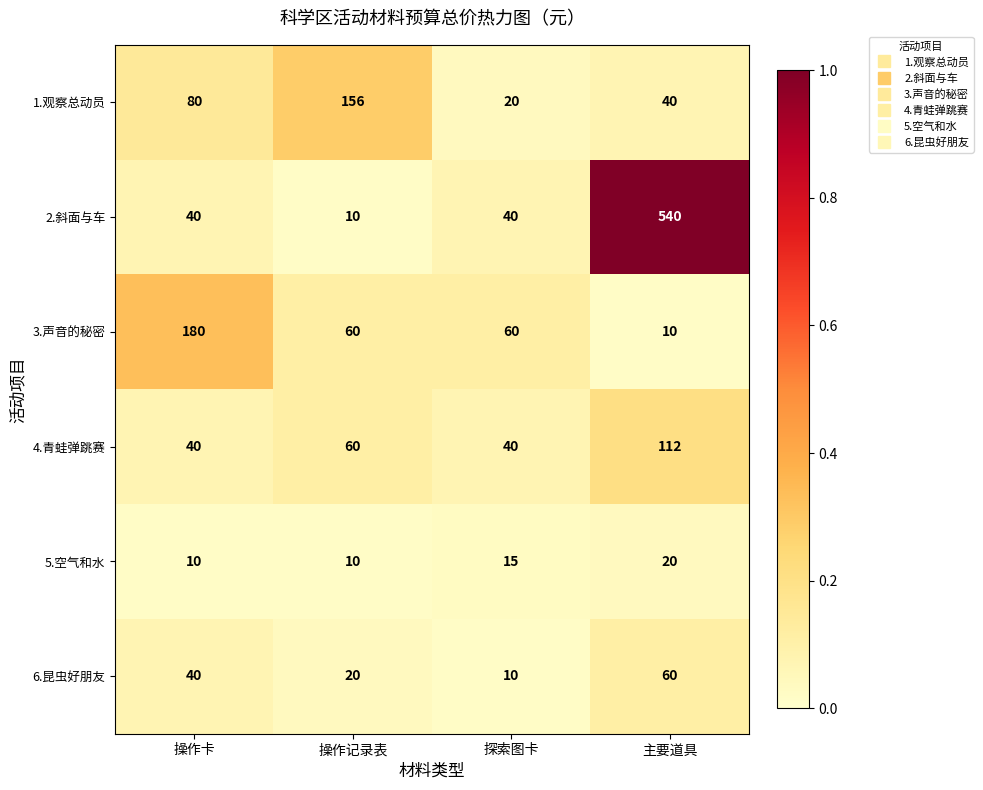

Read the 5.空气和水 value at 探索图卡.

15